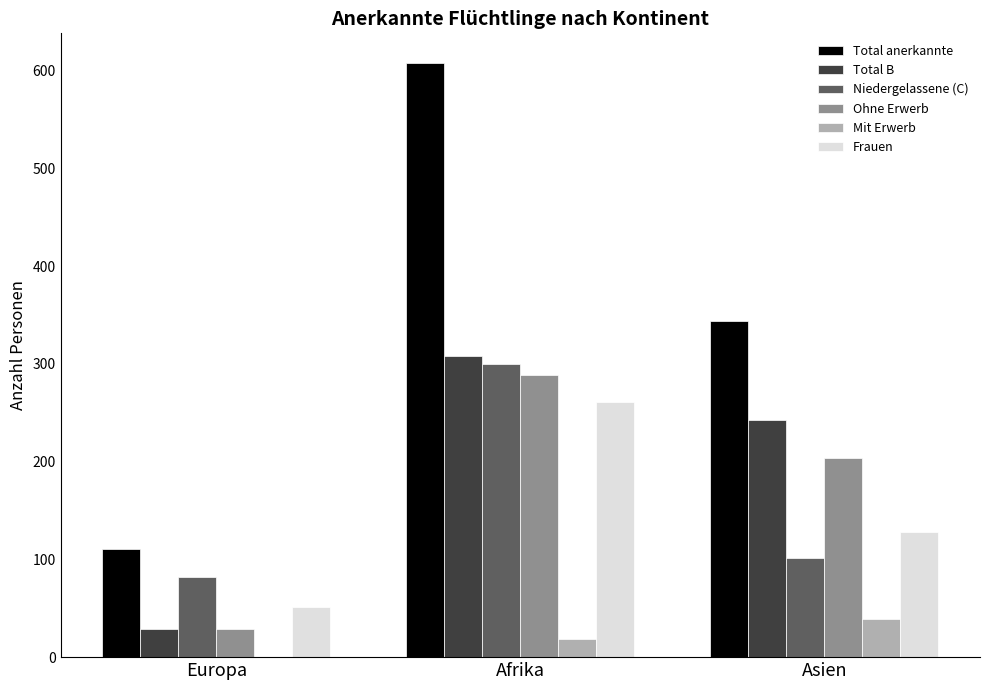

How many Ohne Erwerb values are between 29 and 289?

3